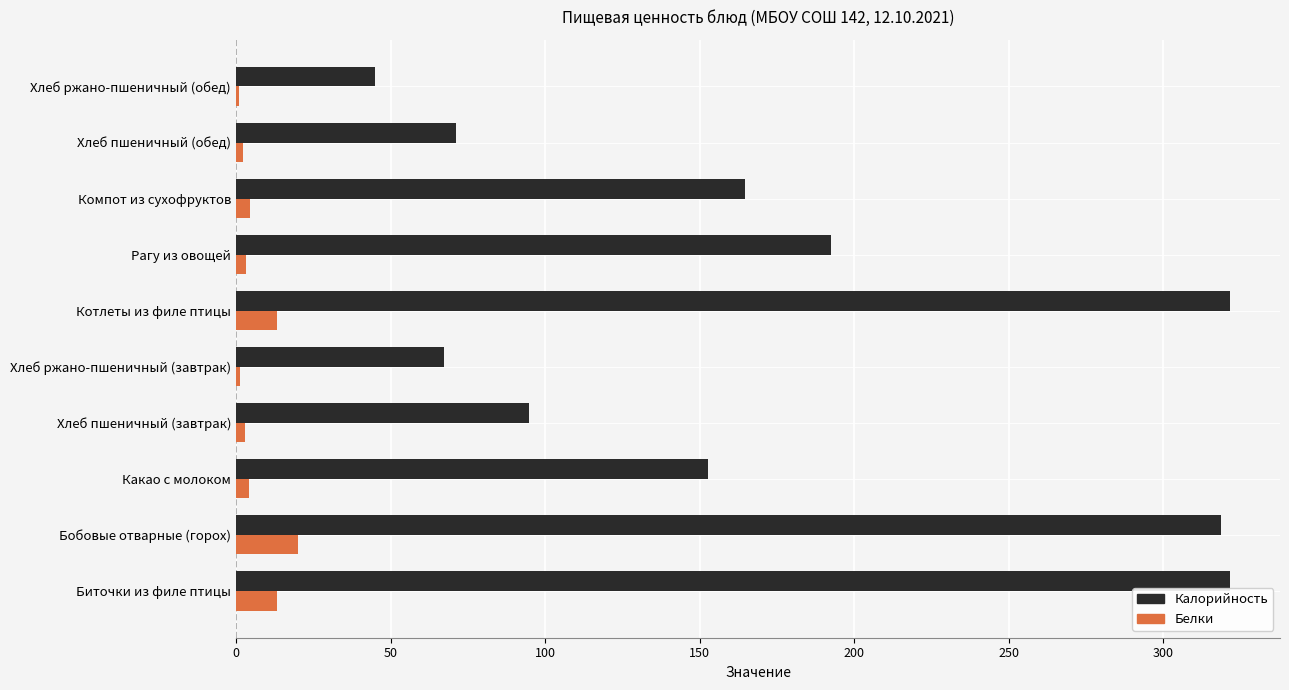

What is the approximate value of Белки at Бобовые отварные (горох)?

19.9